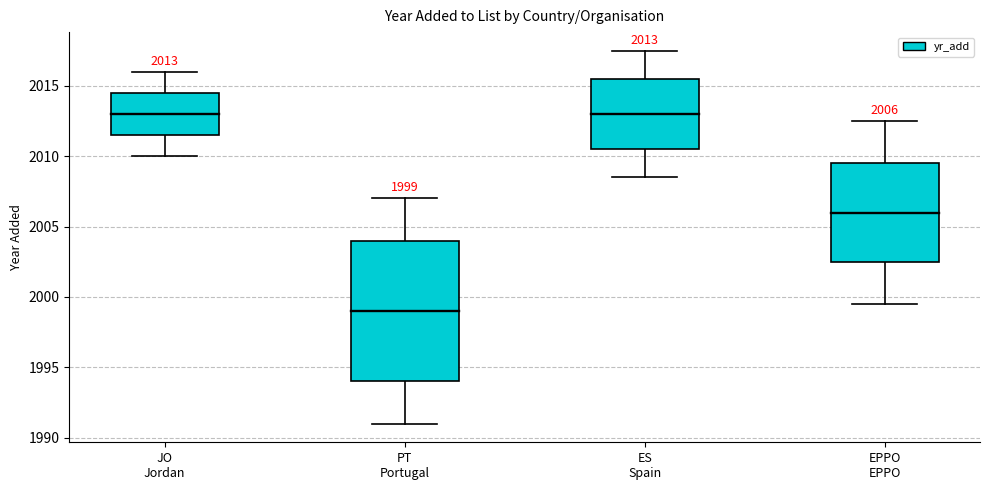

How many values are between 2006 and 2013?

3